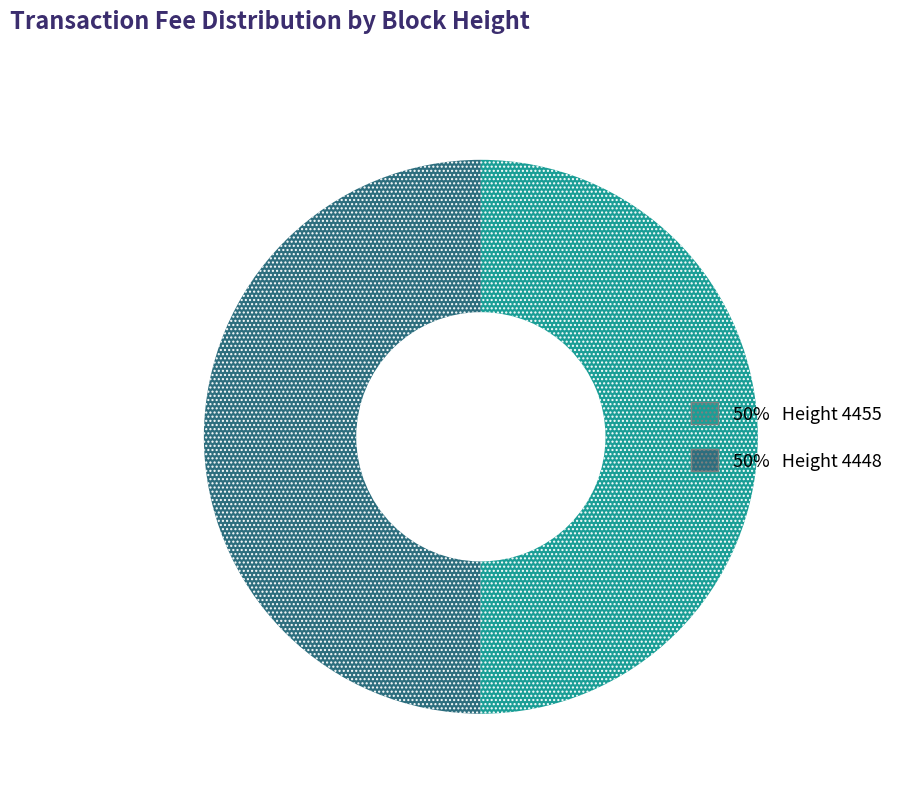

How many segments does this pie chart have?

2